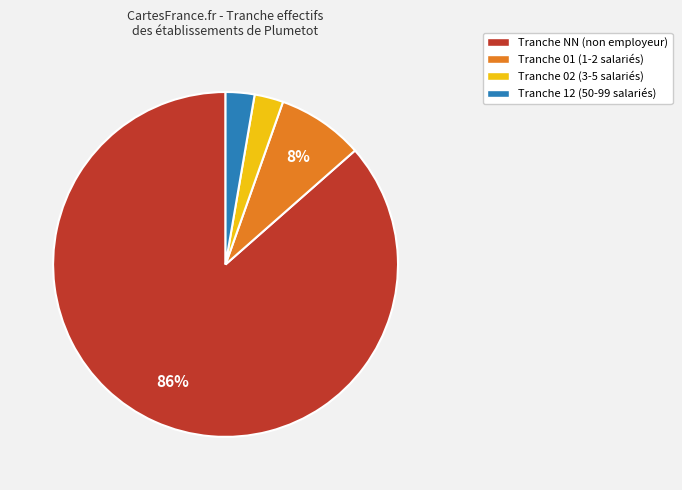

To the nearest percent, what is the difference between the Tranche 12 (50-99 salariés) and Tranche 01 (1-2 salariés) slice percentages?

5%